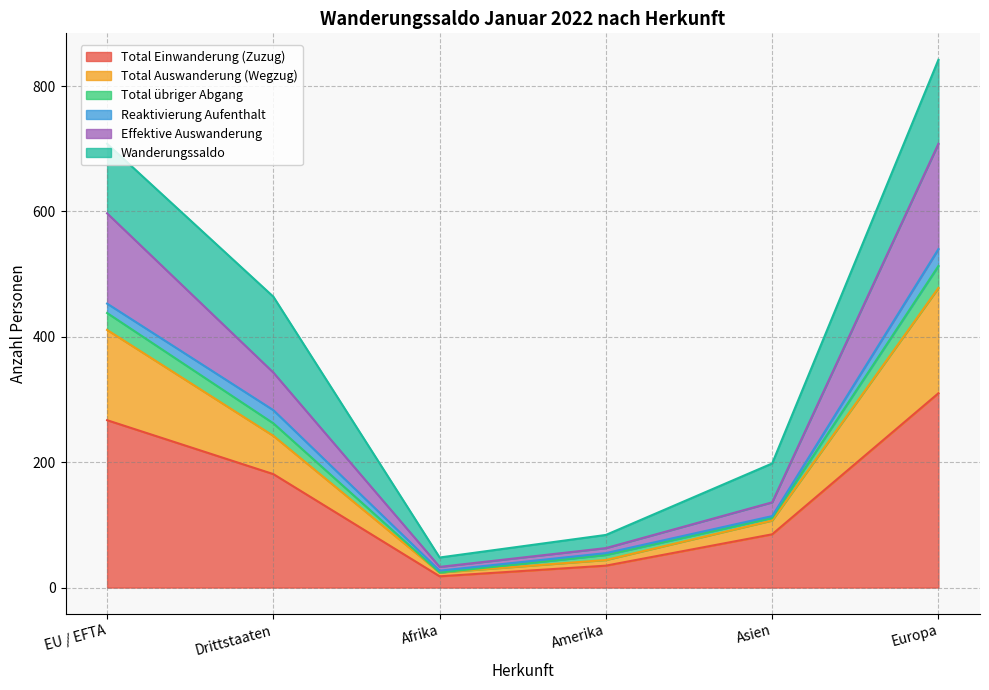

Does the chart display data point markers on the line(s)?

No